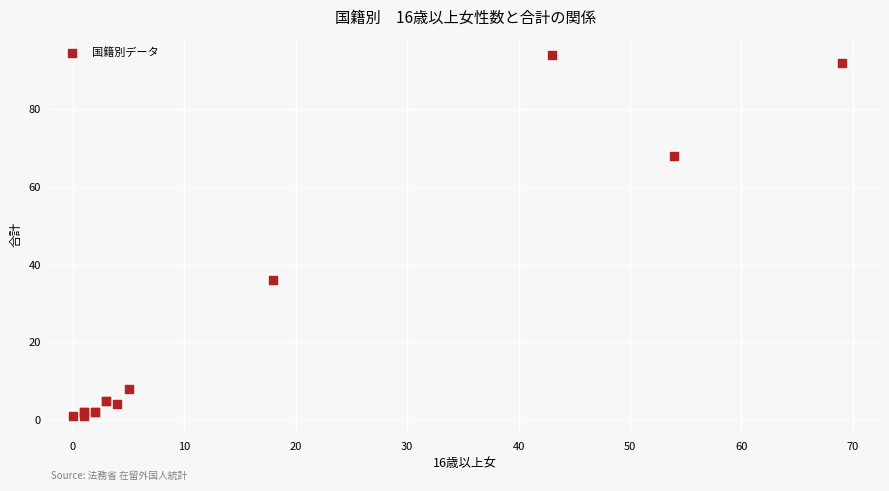

What Y value in the scatter plot is closest to 47?

36